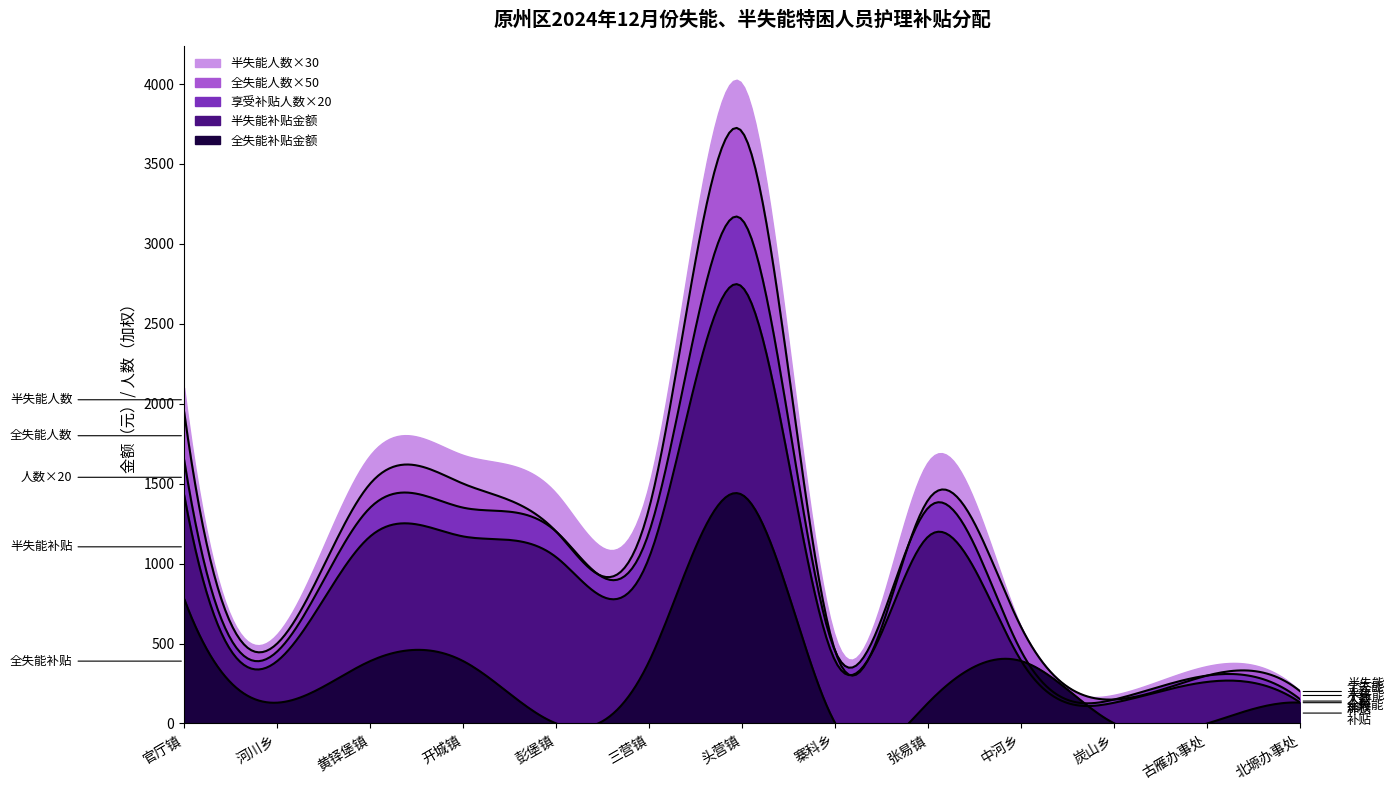

At which label is 享受补贴人数 closest to 11?

官厅镇